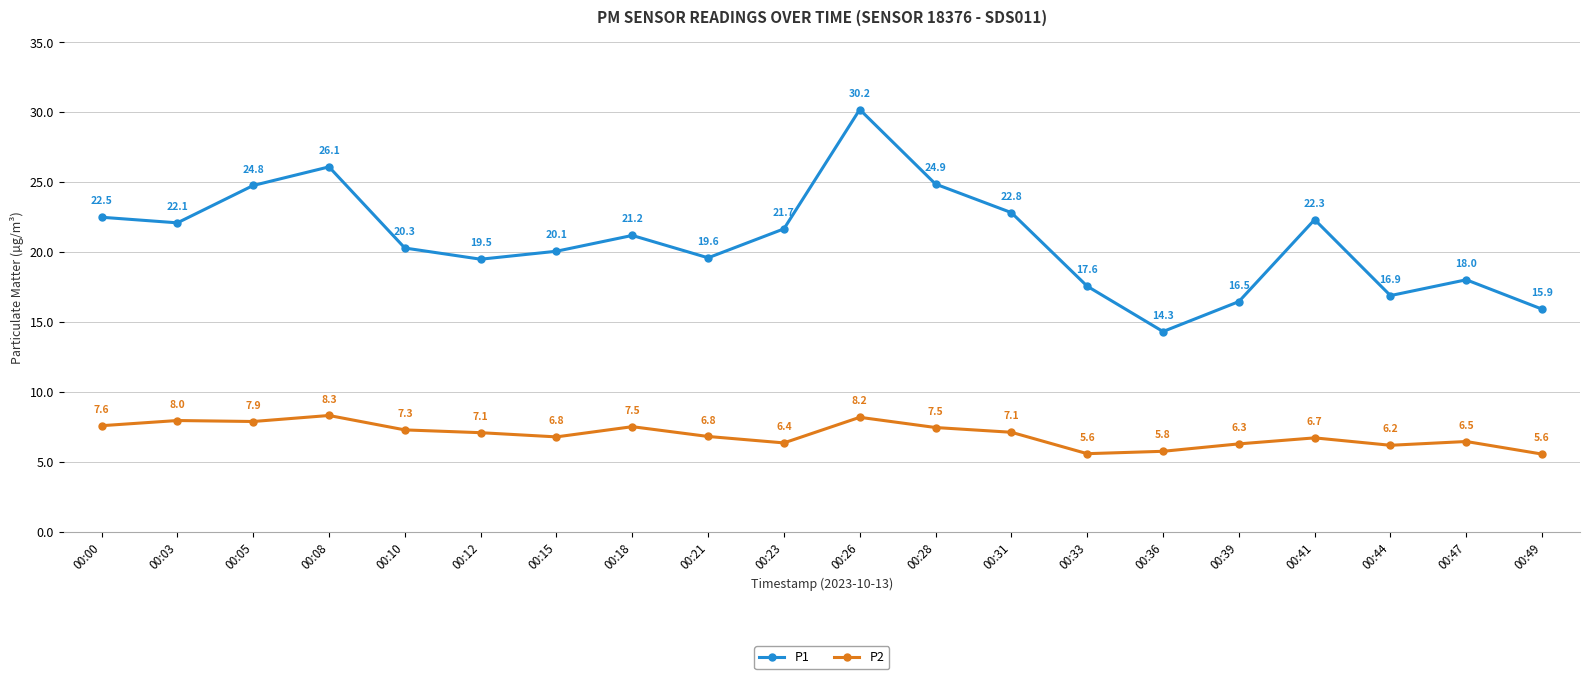

What is the difference between the maximum and minimum values in the P1 series?

15.9